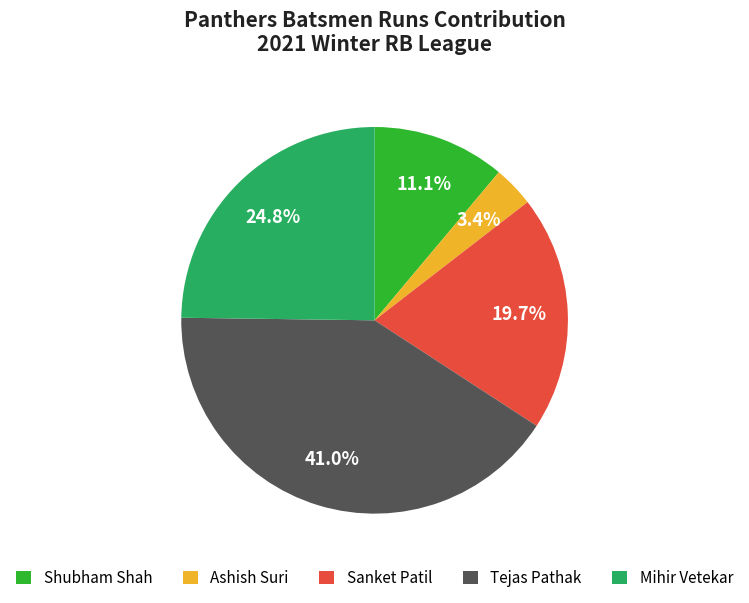

Does Mihir Vetekar account for over 50% of the chart?

No